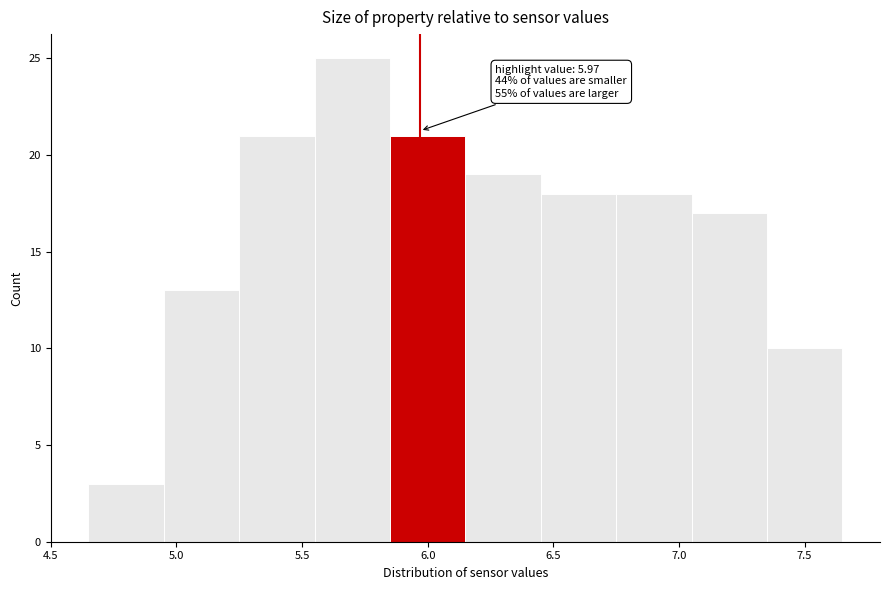

Which range on the x-axis has the tallest bar?

5.55 to 5.85